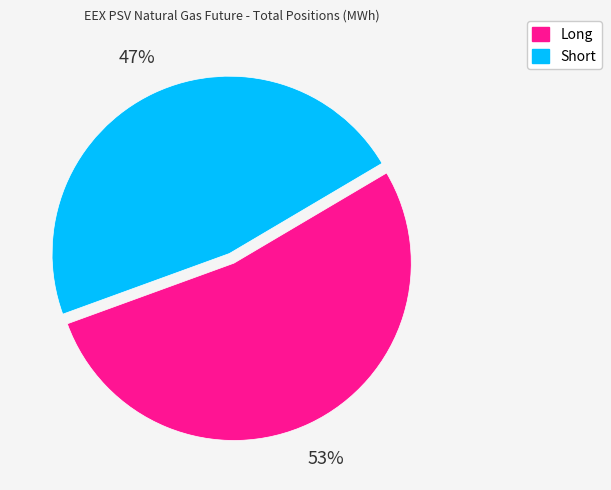

What percentage is the Long slice, to the nearest percent?

53%